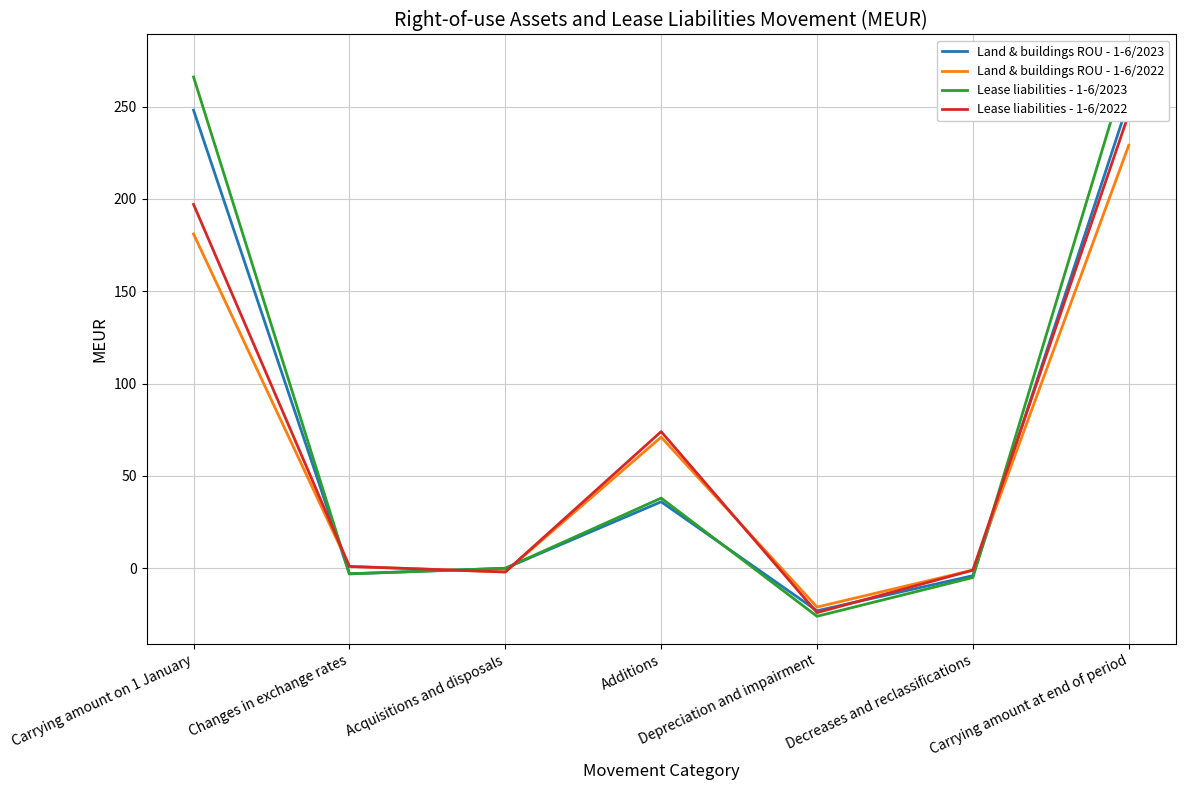

How many times do Land & buildings ROU - 1-6/2023 and Lease liabilities - 1-6/2023 cross each other?

2